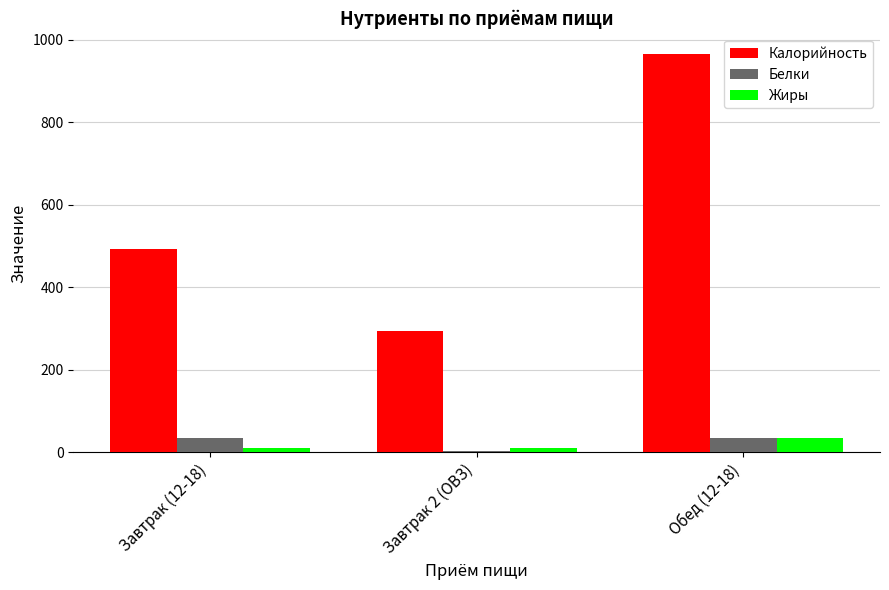

Is the value of Жиры at Обед (12-18) greater than the value of Белки at Завтрак 2 (ОВЗ)?

Yes